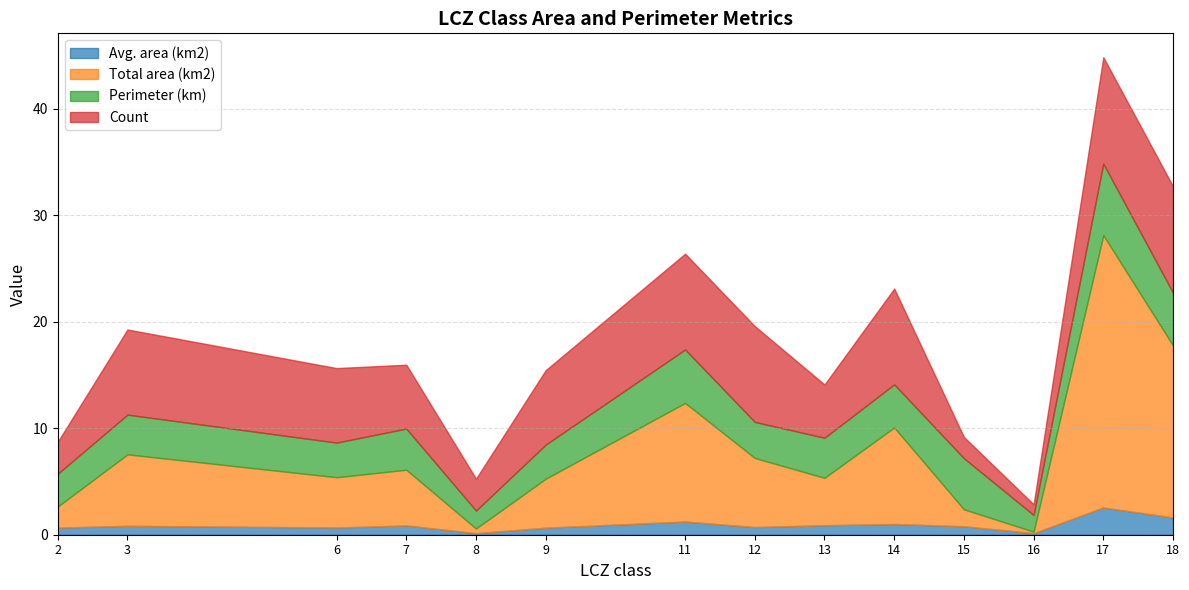

At which label does Avg. area (km2) reach its minimum?

16